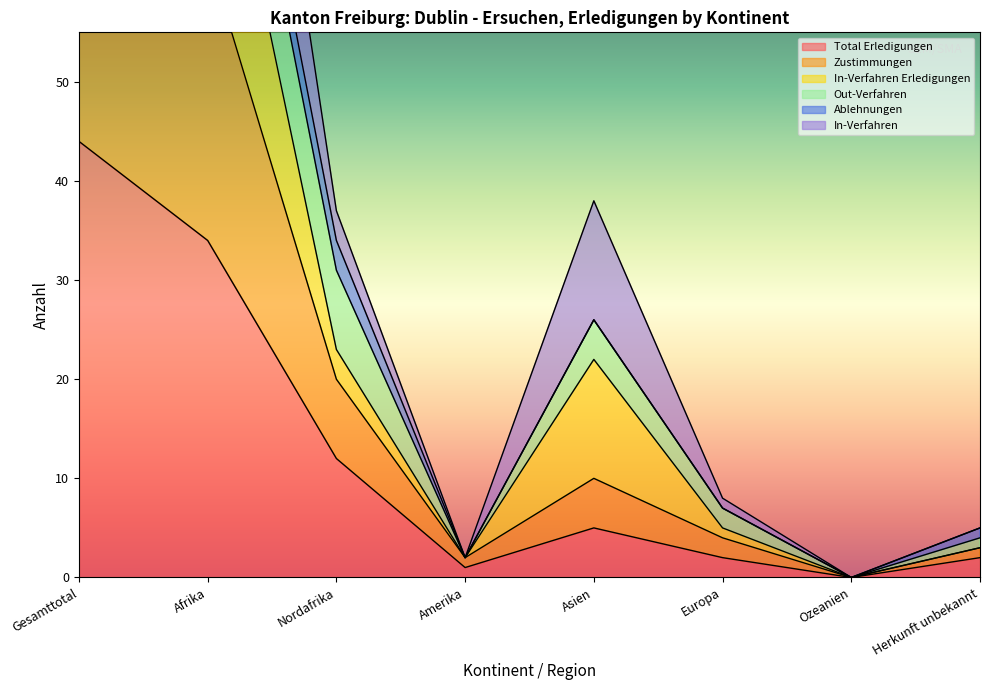

Between Europa and Afrika, which is larger?

Afrika